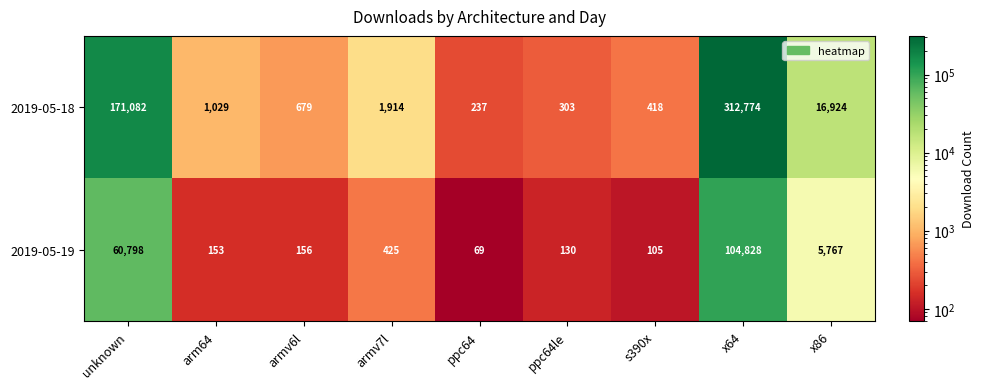

Rank the series by their maximum value, from highest to lowest.

2019-05-18, 2019-05-19